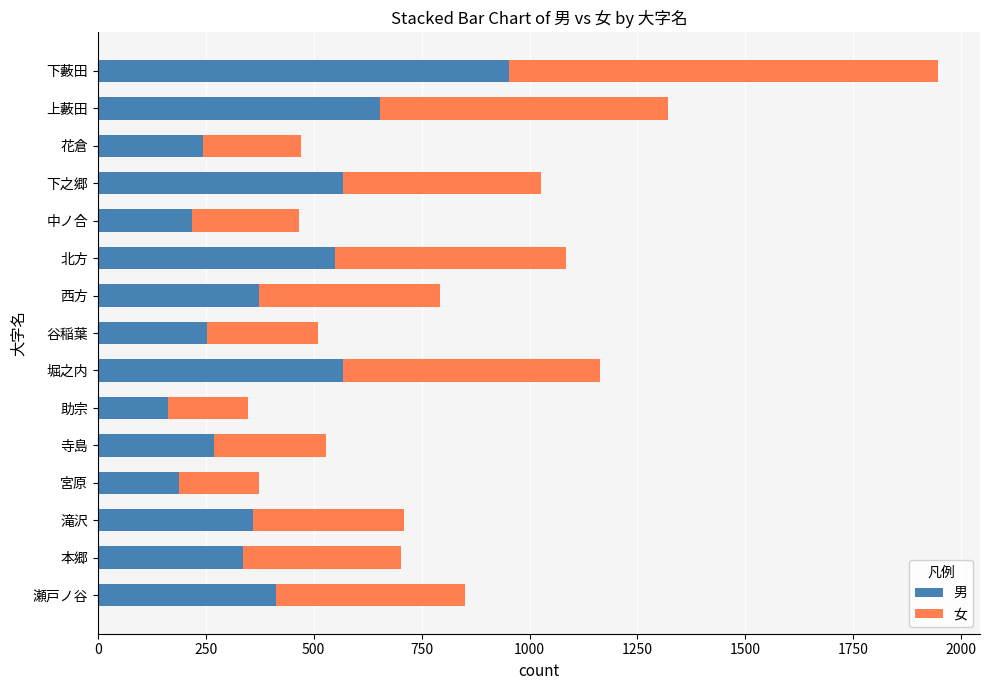

At which category is the sum across all series the highest?

下藪田